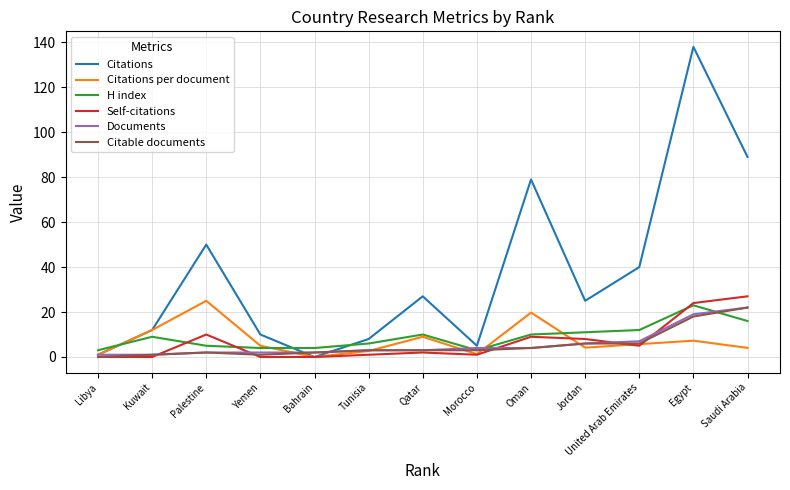

Reading left to right, what are all the values shown in this chart?

Citations: Libya=1.0	Kuwait=12.0	Palestine=50.0	Yemen=10.0	Bahrain=0.0	Tunisia=8.0	Qatar=27.0	Morocco=5.0	Oman=79.0	Jordan=25.0	United Arab Emirates=40.0	Egypt=138.0	Saudi Arabia=89.0
Citations per document: Libya=1.0	Kuwait=12.0	Palestine=25.0	Yemen=5.0	Bahrain=0.0	Tunisia=2.7	Qatar=9.0	Morocco=1.2	Oman=19.8	Jordan=4.2	United Arab Emirates=5.7	Egypt=7.3	Saudi Arabia=4.0
H index: Libya=3.0	Kuwait=9.0	Palestine=5.0	Yemen=4.0	Bahrain=4.0	Tunisia=6.0	Qatar=10.0	Morocco=3.0	Oman=10.0	Jordan=11.0	United Arab Emirates=12.0	Egypt=23.0	Saudi Arabia=16.0
Self-citations: Libya=0.0	Kuwait=0.0	Palestine=10.0	Yemen=0.0	Bahrain=0.0	Tunisia=1.0	Qatar=2.0	Morocco=1.0	Oman=9.0	Jordan=8.0	United Arab Emirates=5.0	Egypt=24.0	Saudi Arabia=27.0
Documents: Libya=1.0	Kuwait=1.0	Palestine=2.0	Yemen=2.0	Bahrain=2.0	Tunisia=3.0	Qatar=3.0	Morocco=4.0	Oman=4.0	Jordan=6.0	United Arab Emirates=7.0	Egypt=19.0	Saudi Arabia=22.0
Citable documents: Libya=0.0	Kuwait=1.0	Palestine=2.0	Yemen=1.0	Bahrain=2.0	Tunisia=3.0	Qatar=3.0	Morocco=3.0	Oman=4.0	Jordan=6.0	United Arab Emirates=6.0	Egypt=18.0	Saudi Arabia=22.0